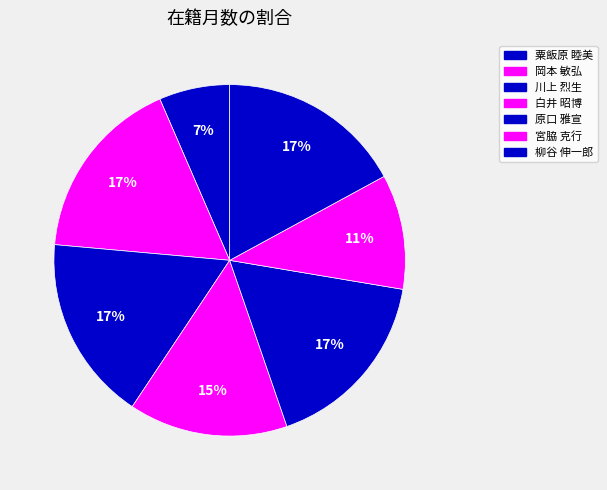

The 原口 雅宣 slice represents 2% of the pie. True or false?

False